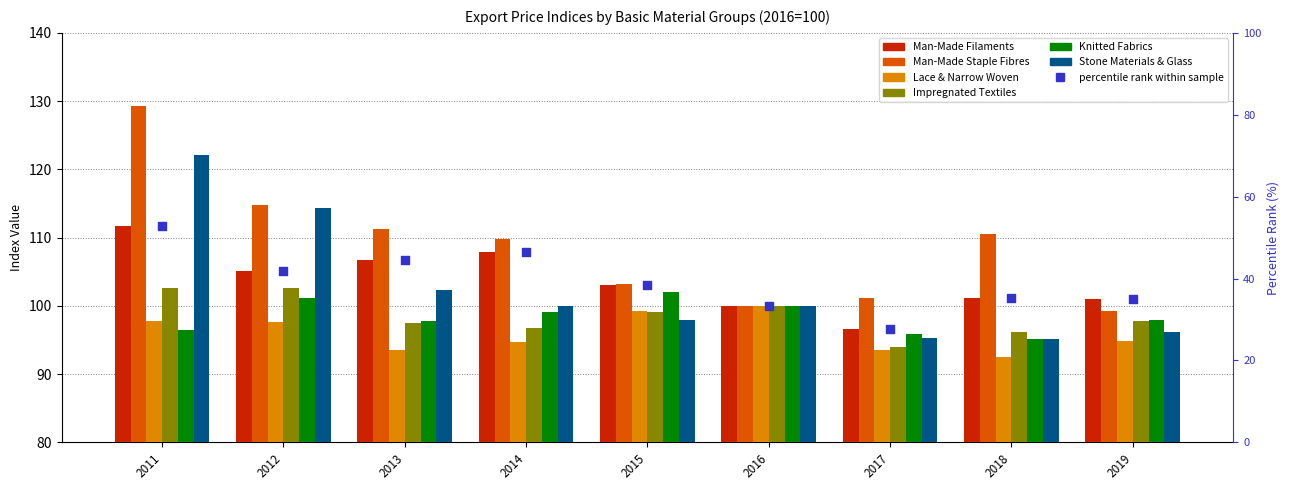

Which series has the largest Y range (max minus min)?

Man-Made Staple Fibres